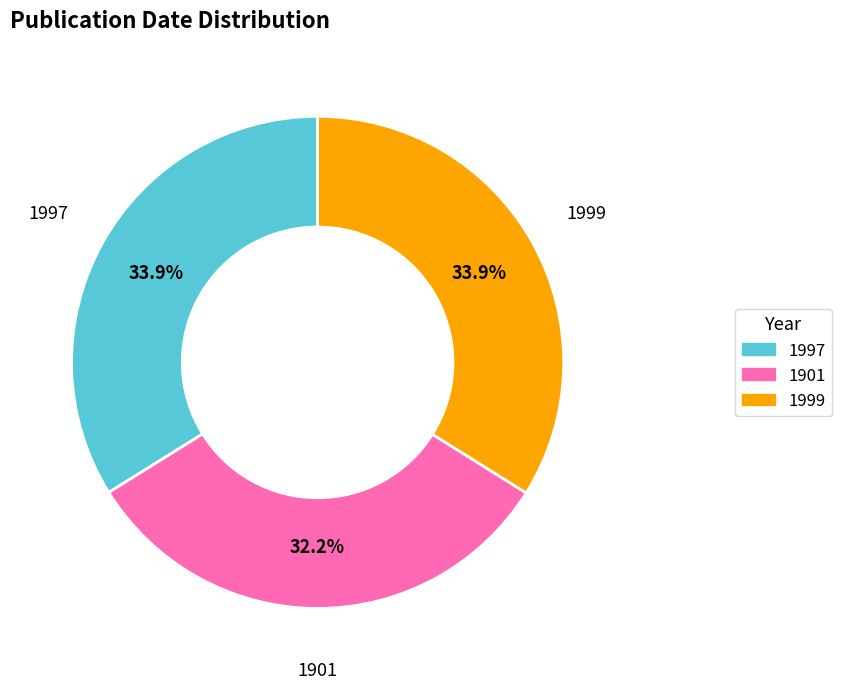

What is the ratio of the value at 1999 to the value at 1997?

1.0